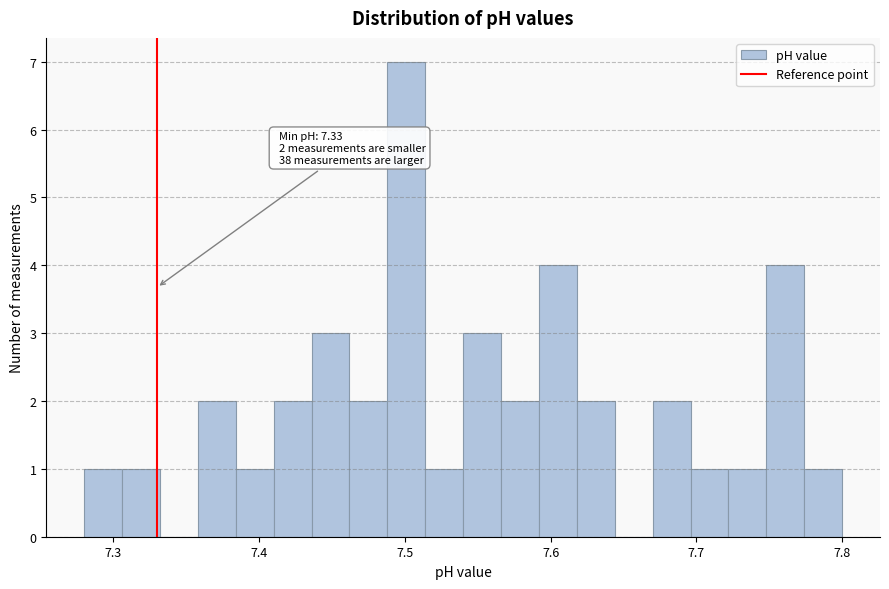

Read against the x-axis, roughly where is the centre of the tallest bar?

7.50